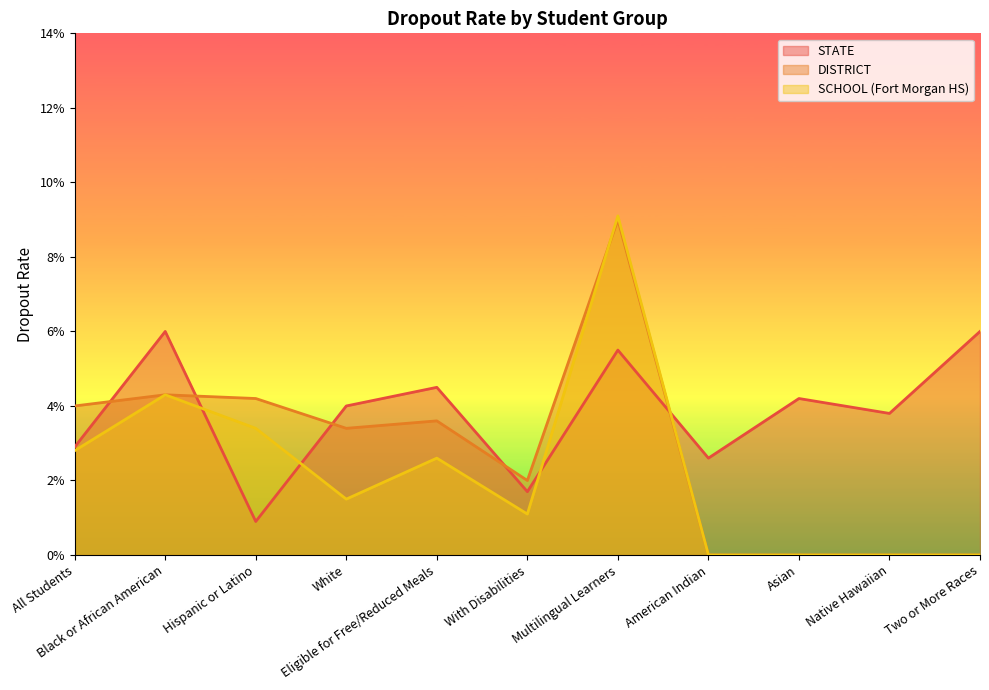

Which series has the largest total across all categories?

STATE